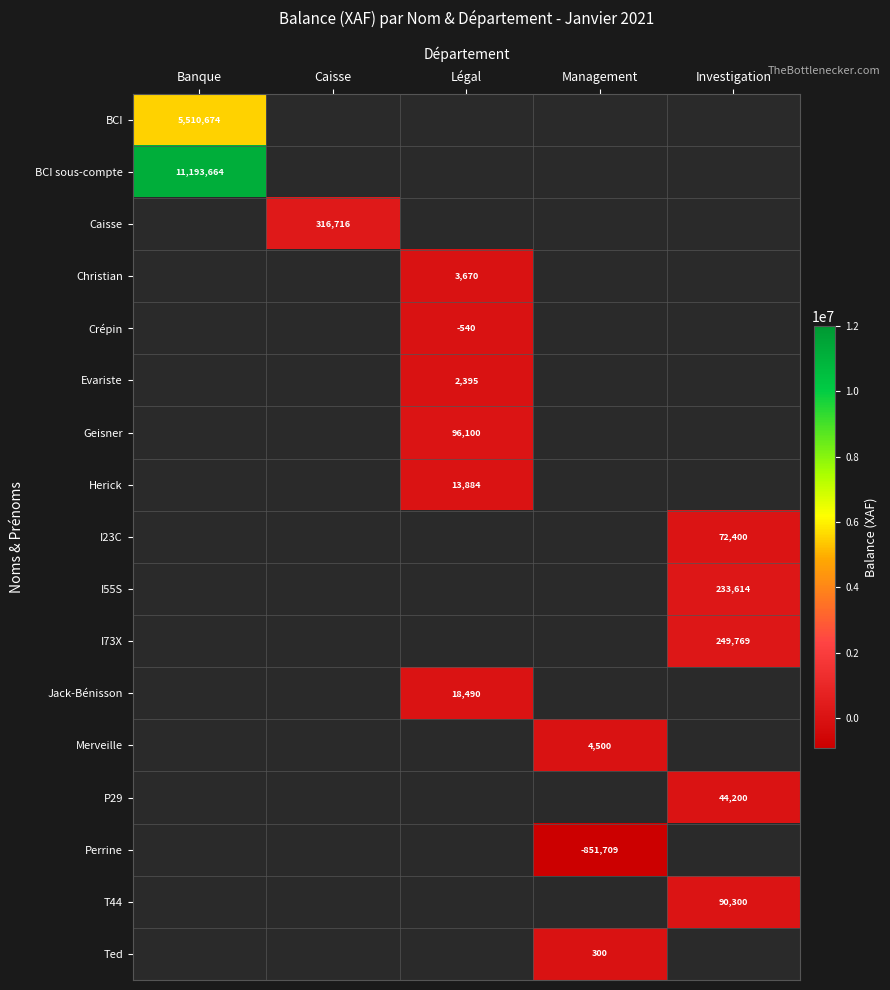

What is the spread (max minus min) of values at Banque?

5682990.0